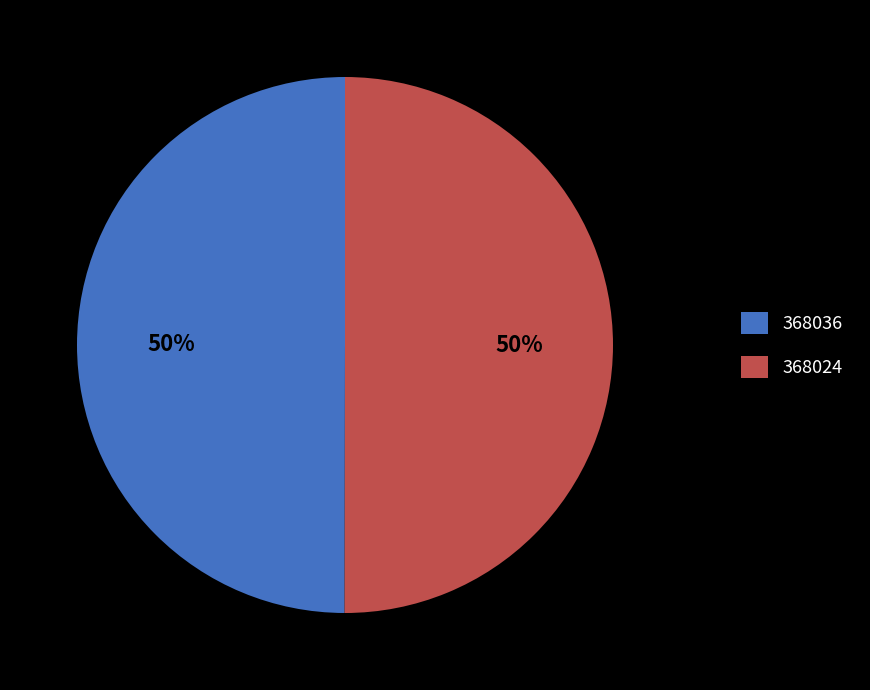

What is the ratio of the value at 368024 to the value at 368036?

1.0